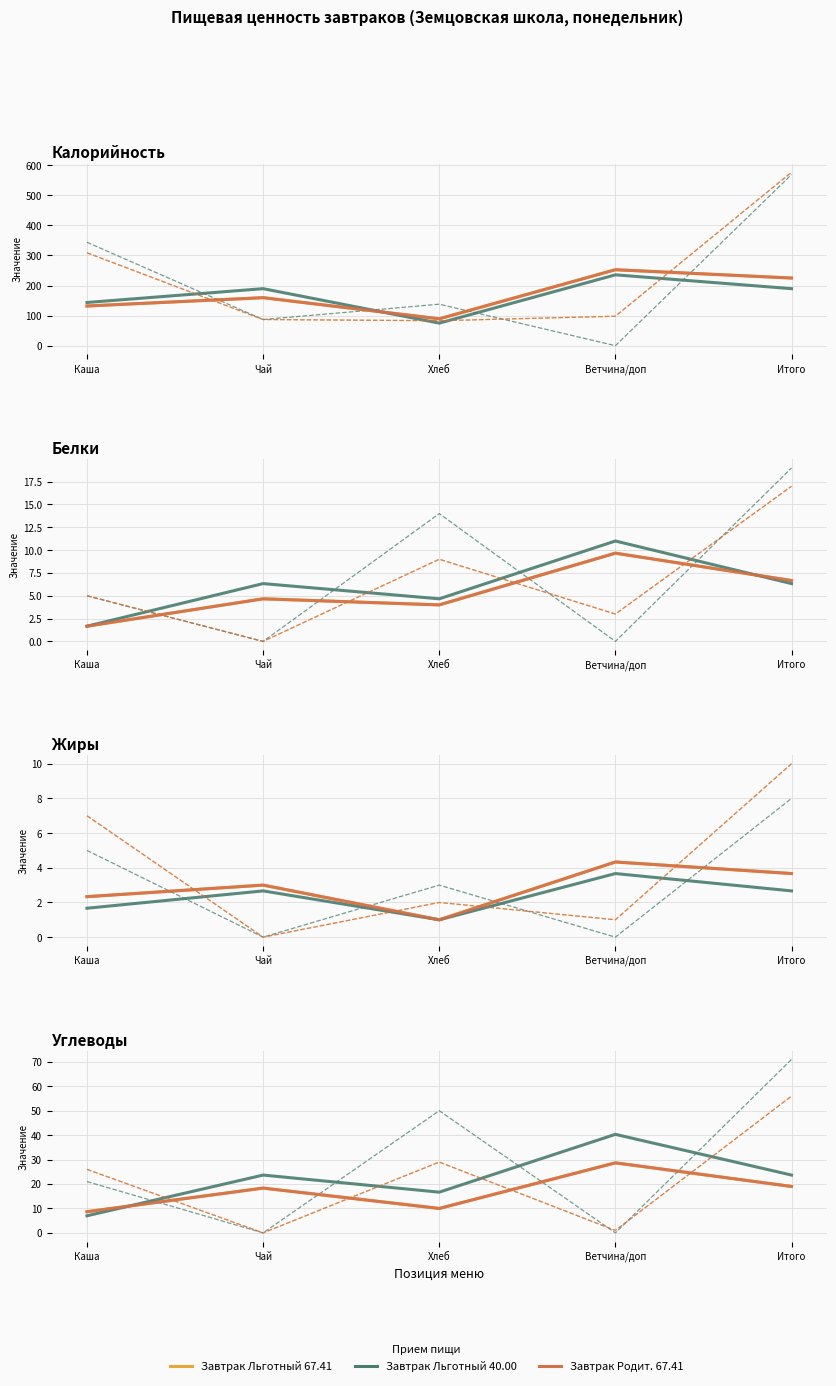

How many categories are shown in the chart?

5